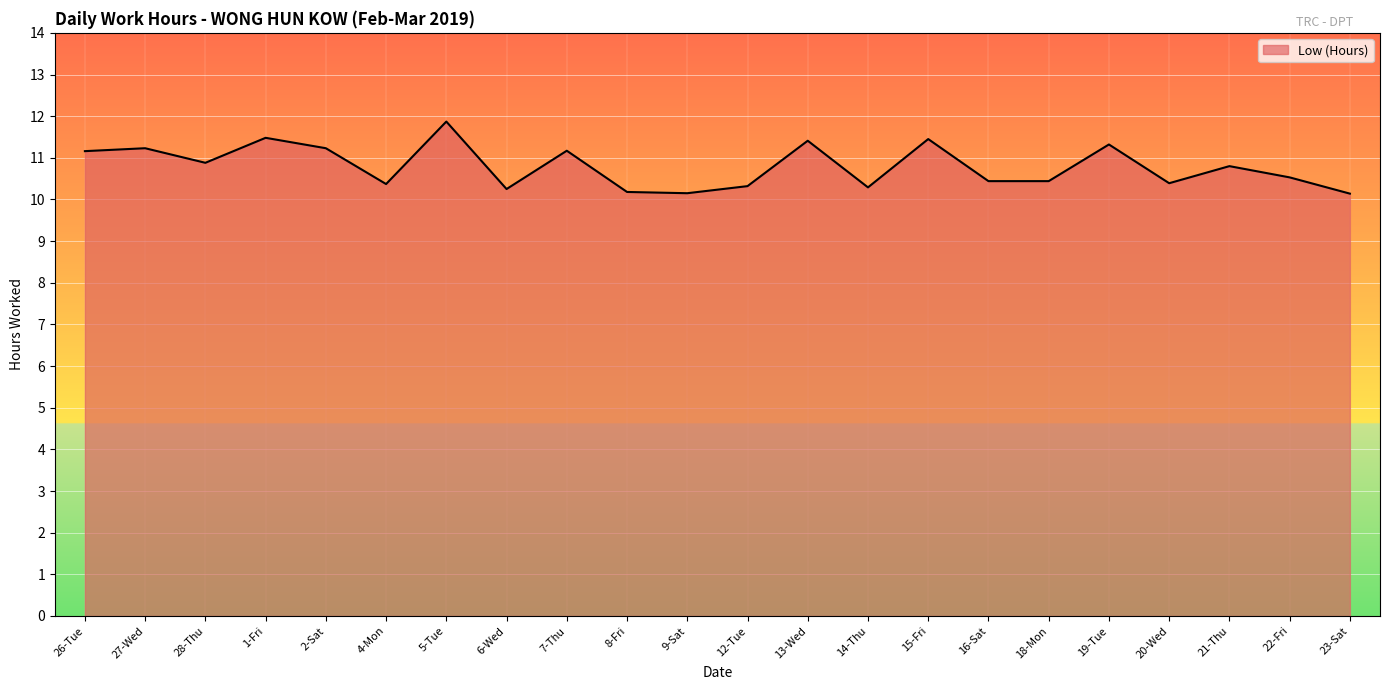

Approximately how many times larger is the value at 22-Fri compared to 7-Thu?

0.9